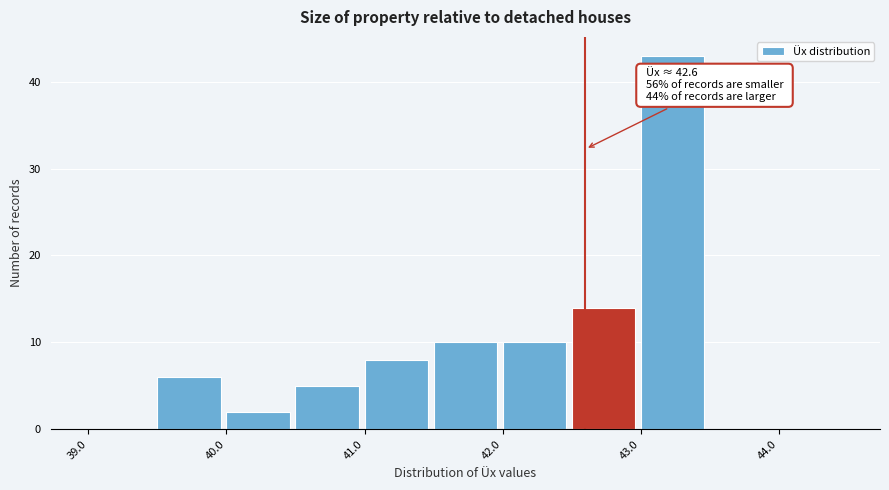

Over which range of the x-axis is the bar tallest?

43.0 to 43.5